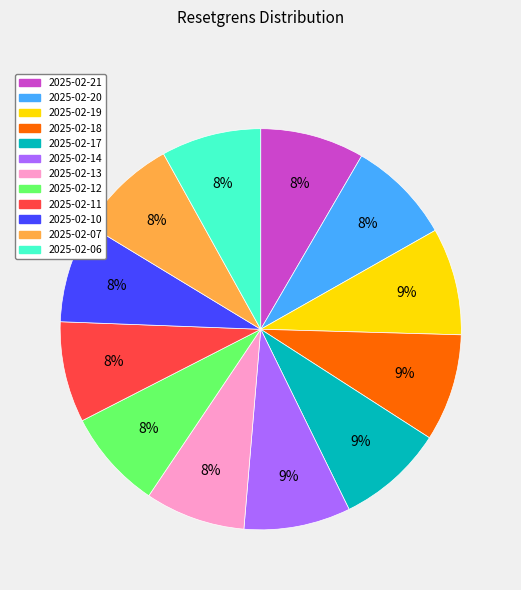

To the nearest percent, what is the average slice percentage?

8%